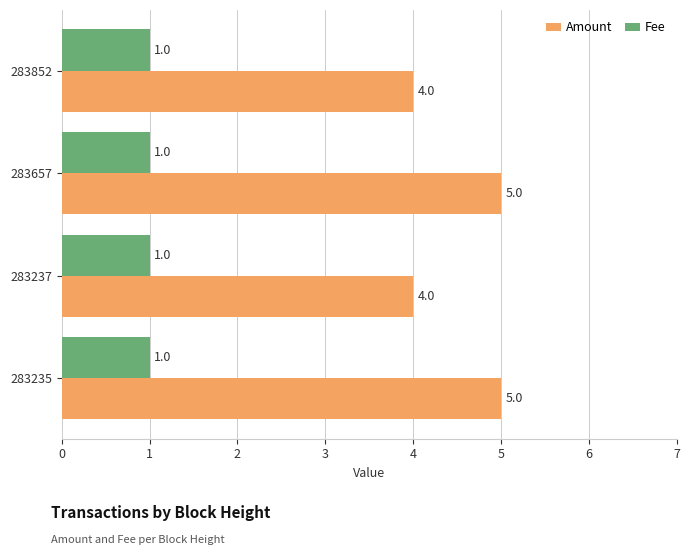

Which series has the largest total across all categories?

Amount